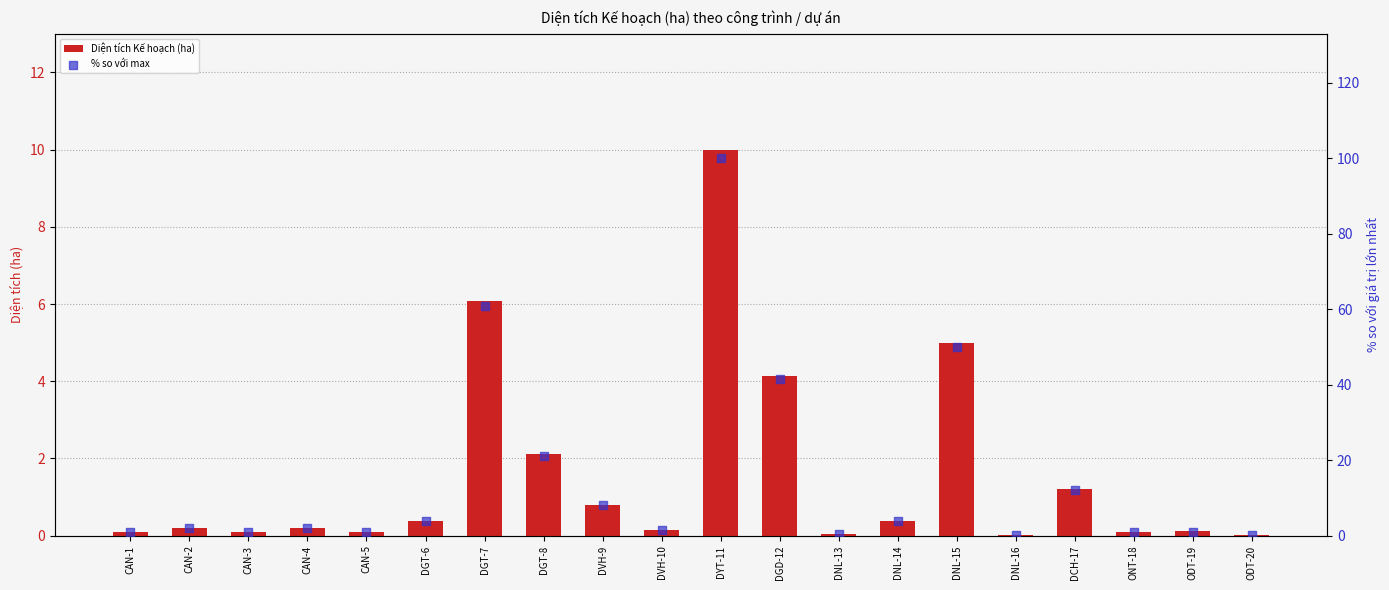

Which series has the largest total across all categories?

% so với max